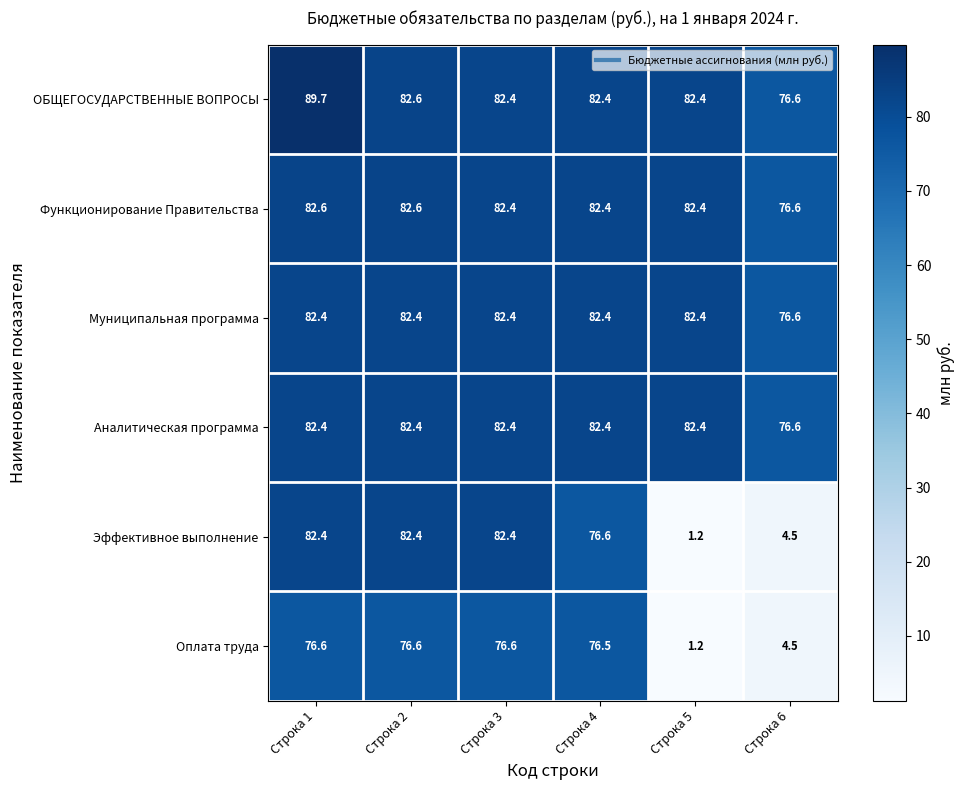

What is the sum of the ОБЩЕГОСУДАРСТВЕННЫЕ ВОПРОСЫ values at Строка 3 and Строка 2?

165.0